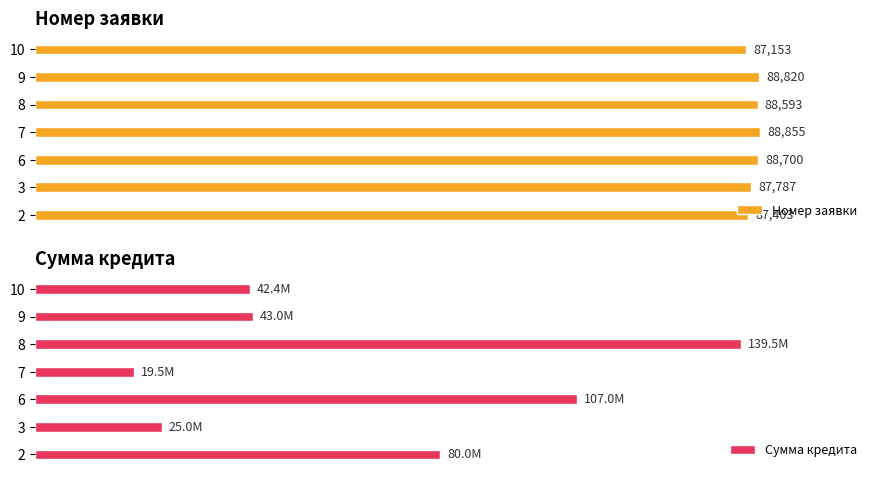

List the labels in order of Номер заявки value, smallest first.

10, 2, 3, 8, 6, 9, 7